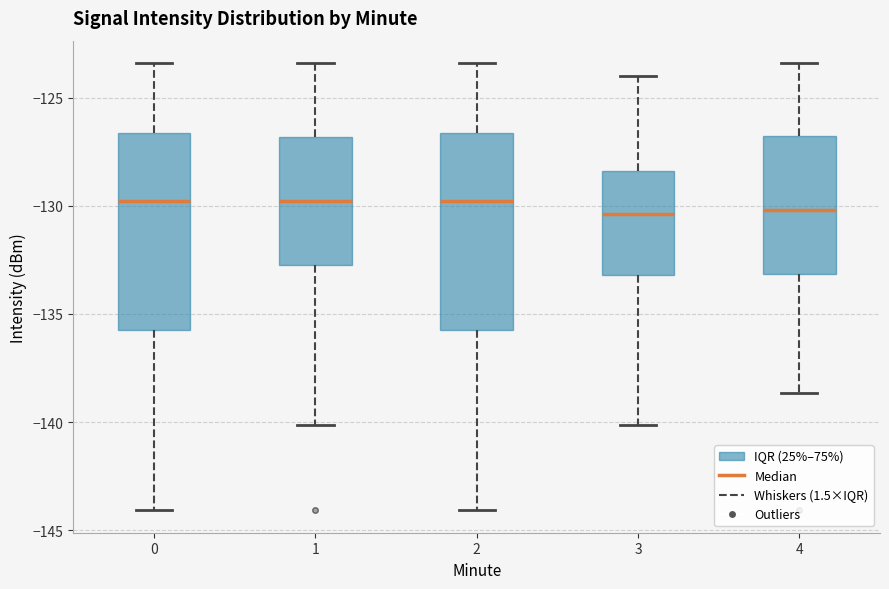

Reading left to right, transcribe this box plot: for each box, give where its median line is, the range the box spans, and where its two whiskers end, as read against the y-axis. The values are not printed on the chart, so give them approximately, as read against the axis.

0: median -130.0, box -136.0 to -126.5, whiskers -144.0 to -123.5
1: median -130.0, box -133.0 to -127.0, whiskers -140.0 to -123.5
2: median -130.0, box -136.0 to -126.5, whiskers -144.0 to -123.5
3: median -130.5, box -133.0 to -128.5, whiskers -140.0 to -124.0
4: median -130.0, box -133.0 to -127.0, whiskers -138.5 to -123.5